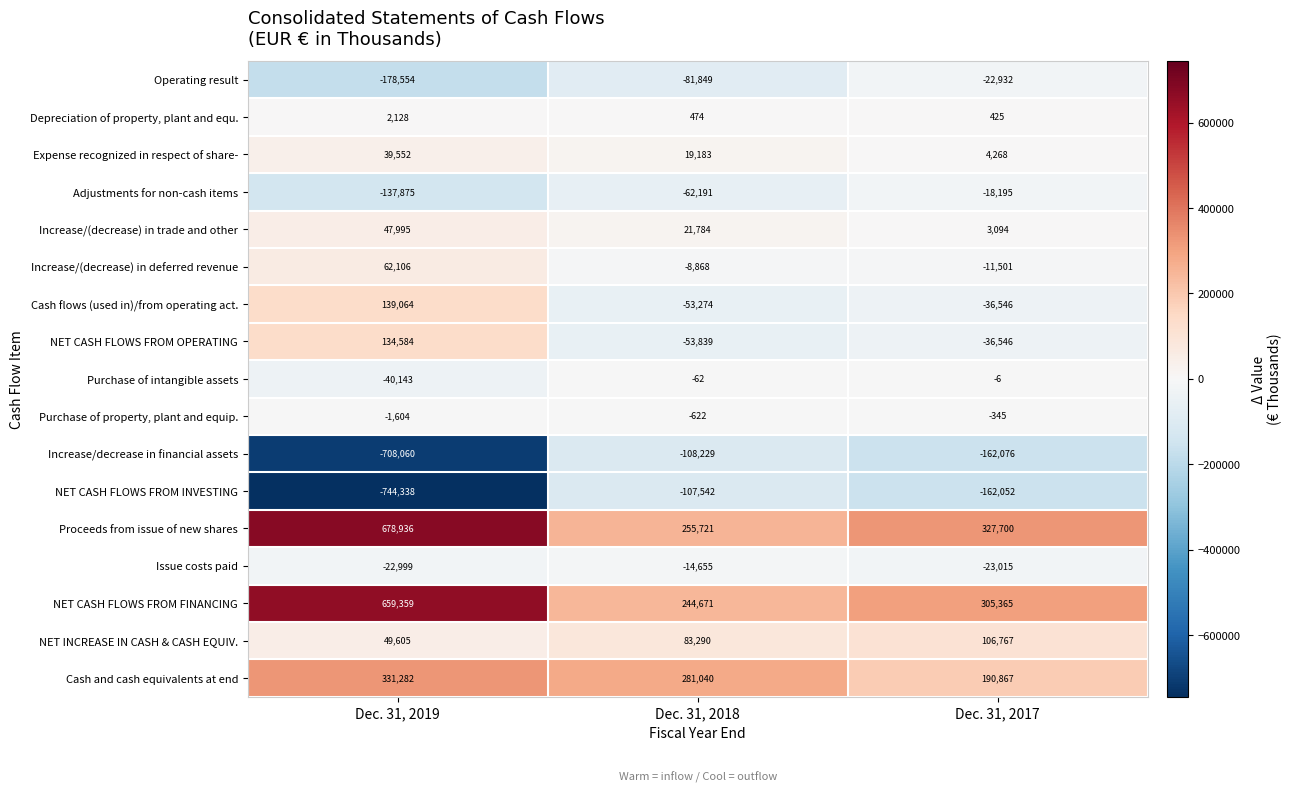

Which label corresponds to the smallest value in the chart?

Dec. 31, 2019